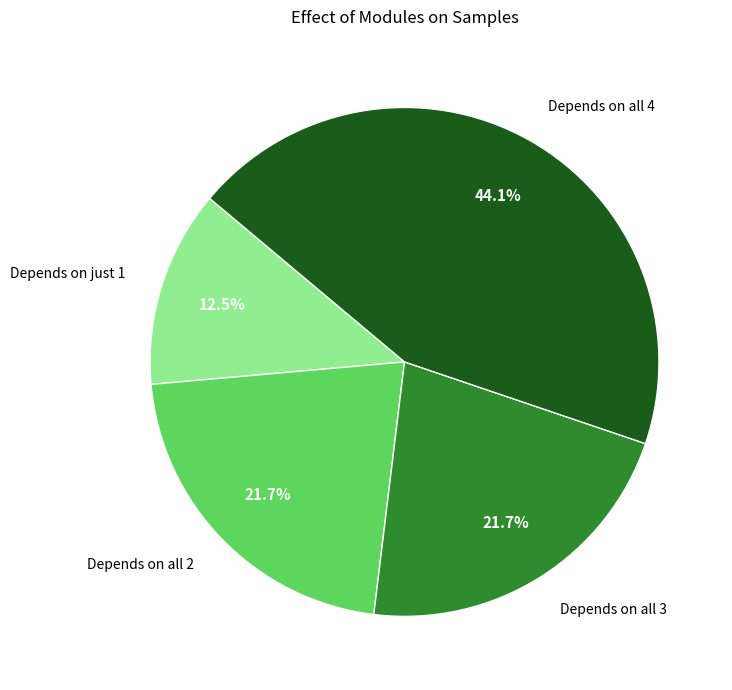

Which has a higher value, Depends on just 1 or Depends on all 3?

Depends on all 3